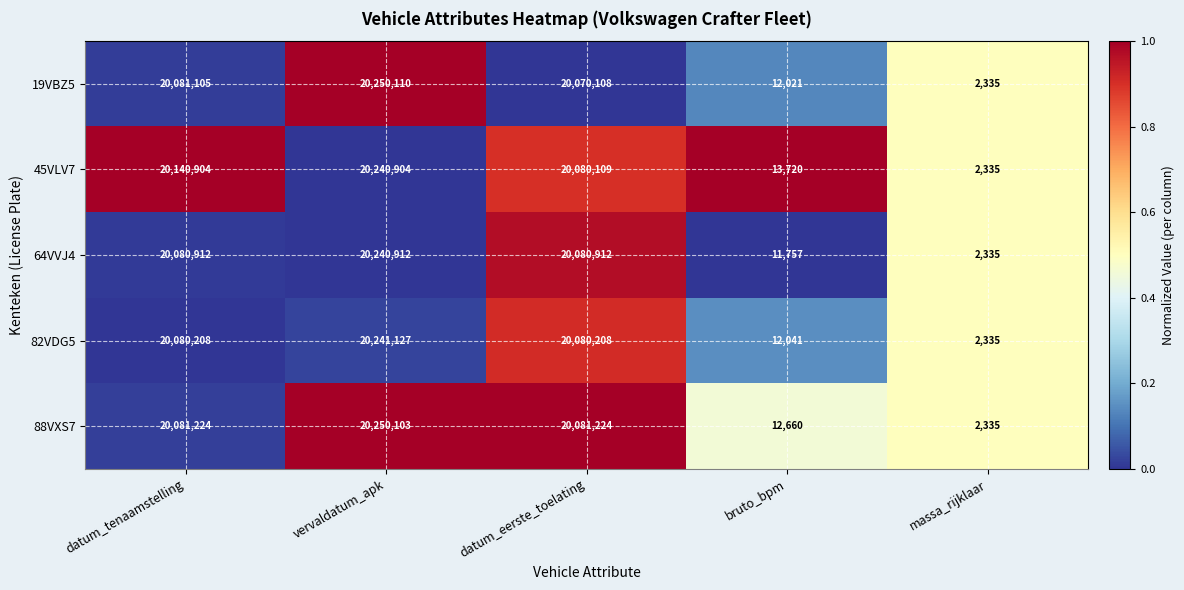

At which category is the sum across all series the highest?

vervaldatum_apk